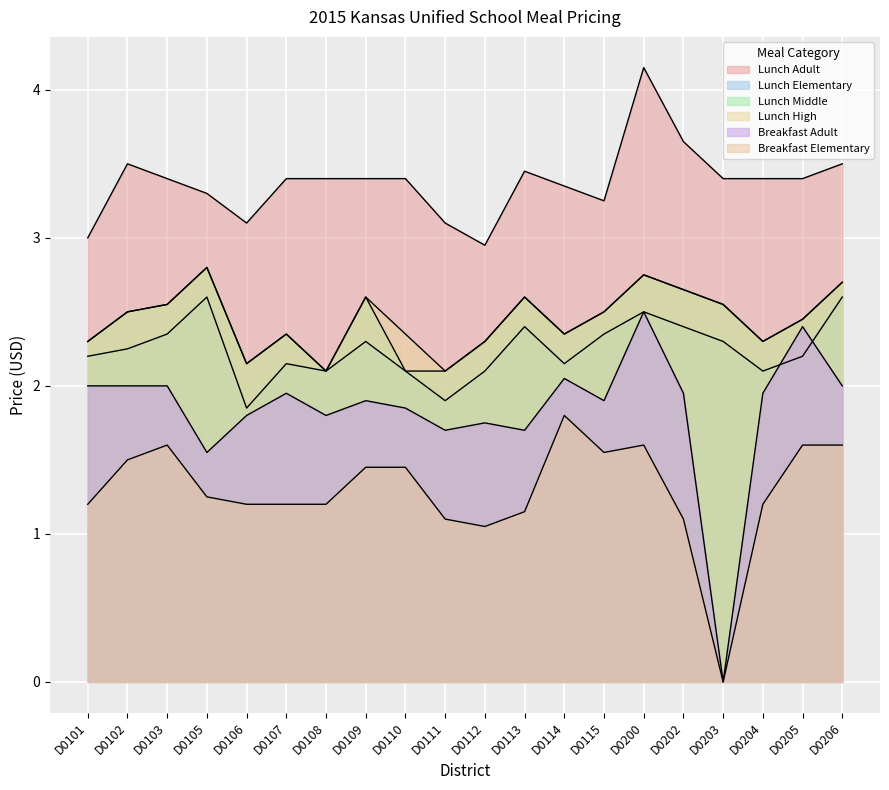

True or false: Breakfast Elementary and Lunch High cross at least once.

False